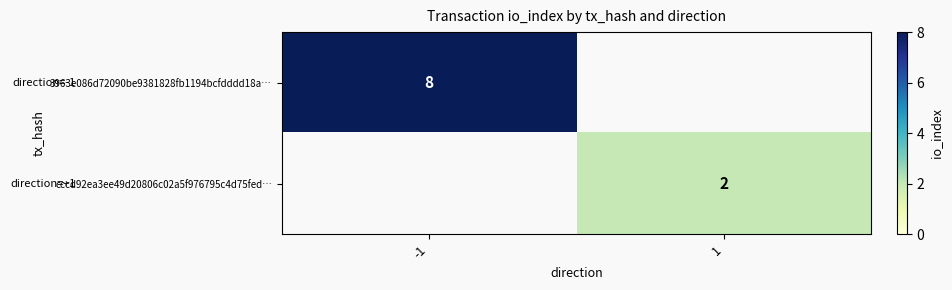

Is it true that cccd92ea3ee49d20806c02a5f976795c4d75fed… equals 2 at 1?

True